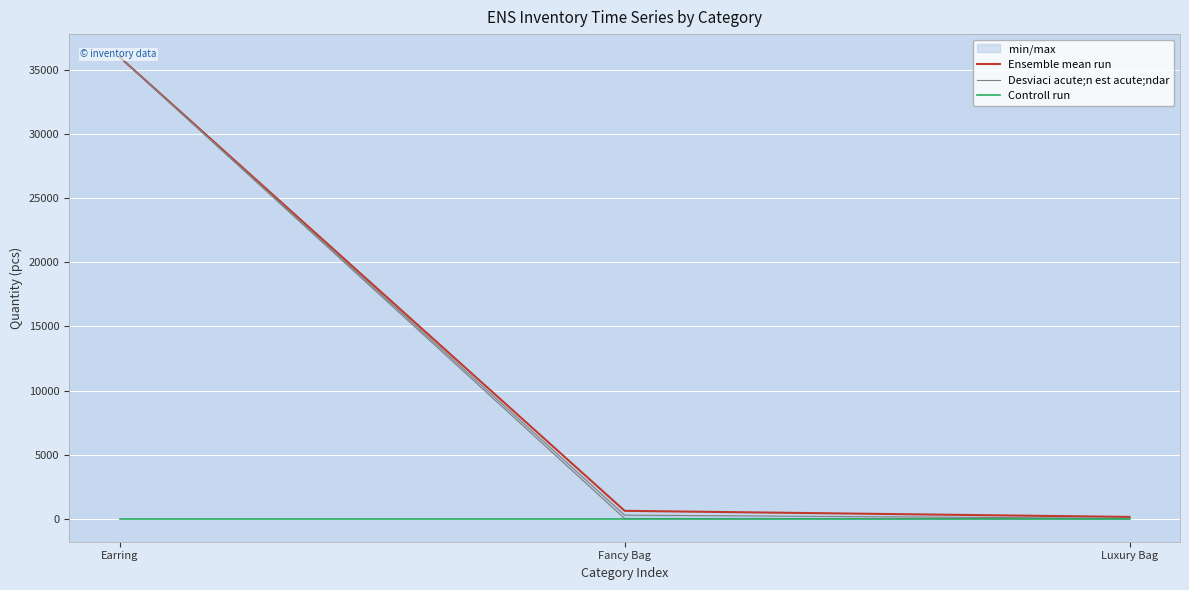

Does the chart display data point markers on the line(s)?

No